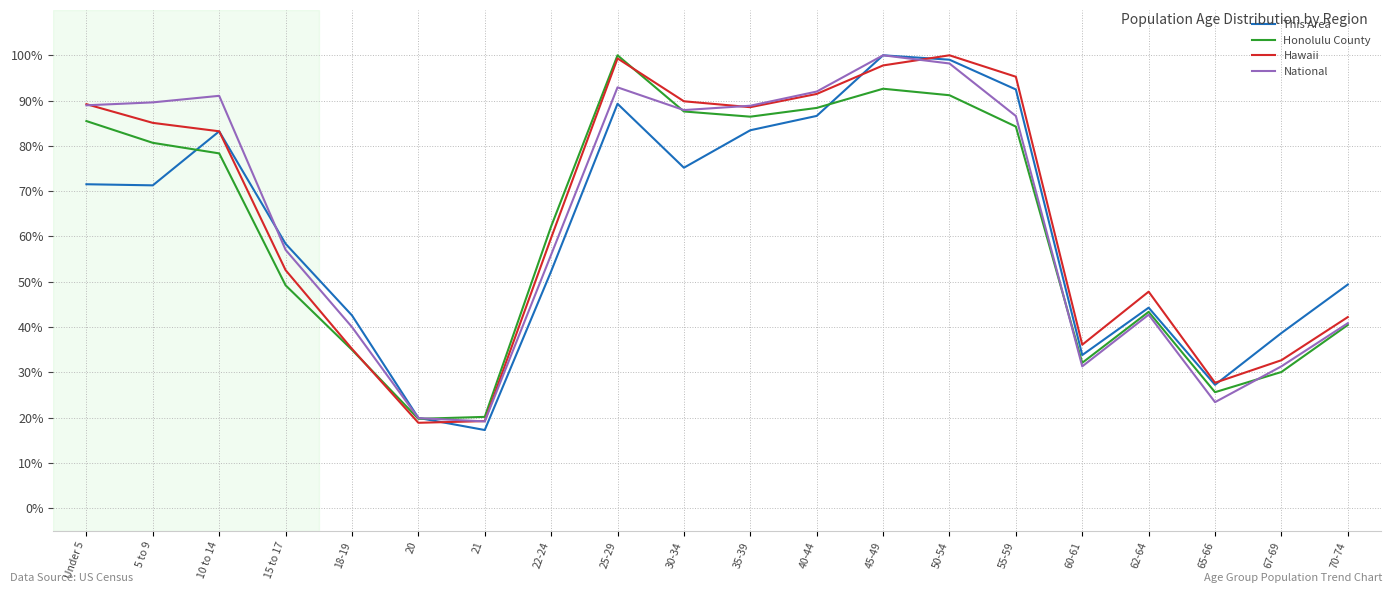

What position from the left is 10 to 14?

3